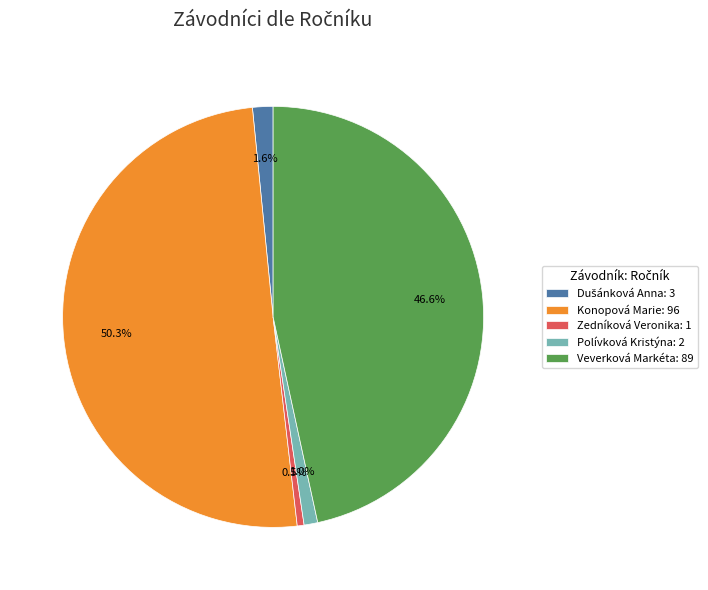

To the nearest percent, what is the difference between the largest and smallest slice percentages?

50%